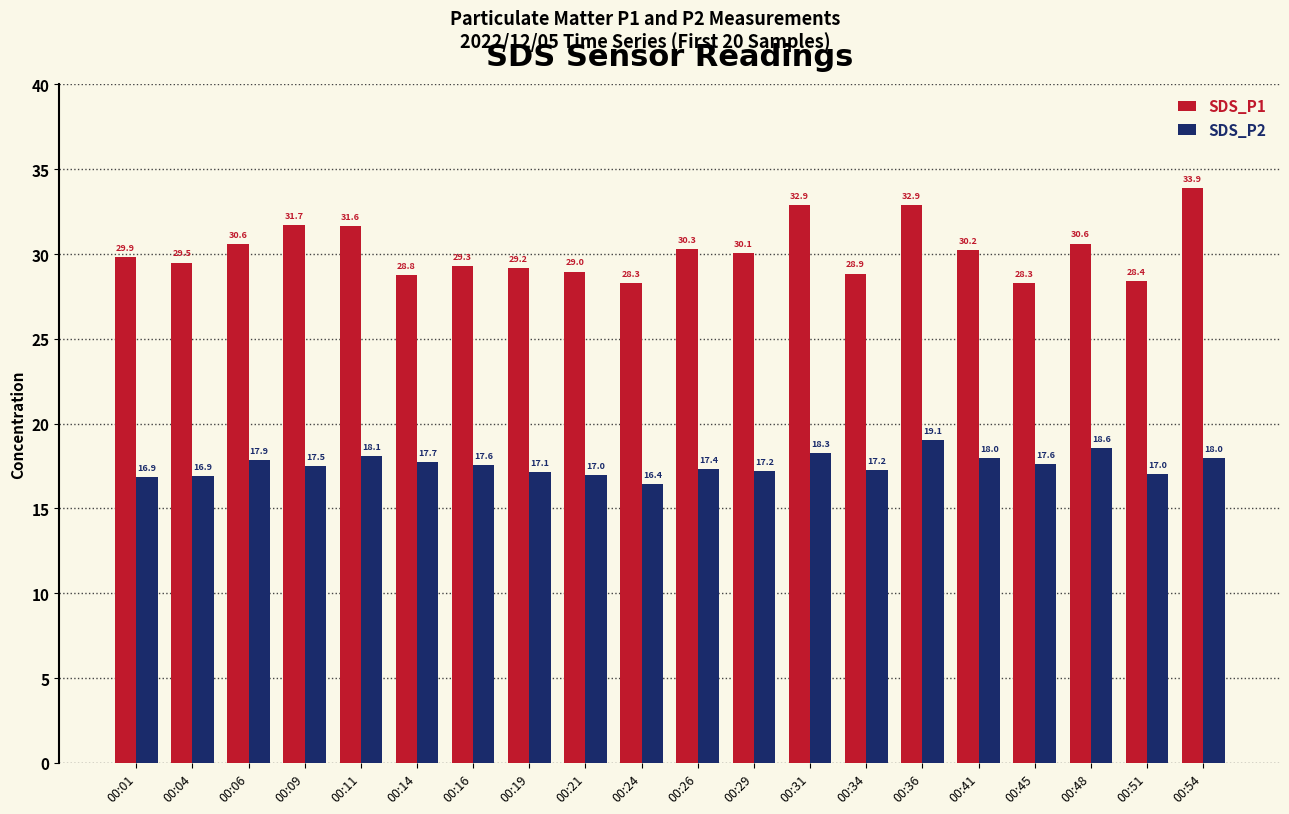

At how many categories does at least one series exceed 25?

20